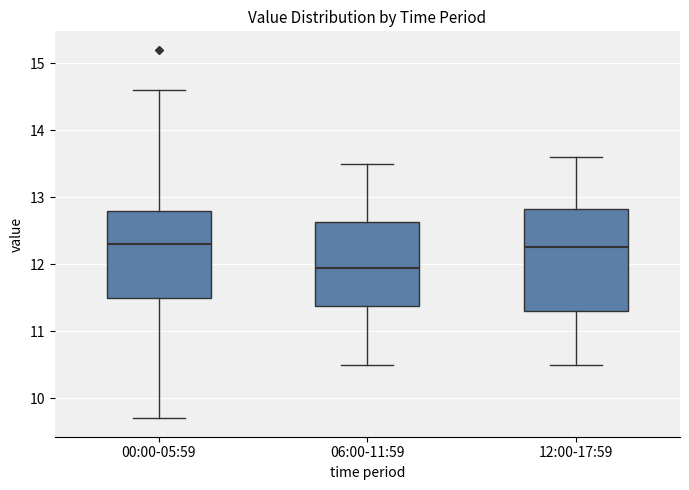

Reading left to right, transcribe this box plot: for each box, give where its median line is, the range the box spans, and where its two whiskers end, as read against the y-axis. The values are not printed on the chart, so give them approximately, as read against the axis.

00:00-05:59: median 12.3, box 11.5 to 12.8, whiskers 9.7 to 14.6
06:00-11:59: median 12.0, box 11.4 to 12.6, whiskers 10.5 to 13.5
12:00-17:59: median 12.3, box 11.3 to 12.8, whiskers 10.5 to 13.6